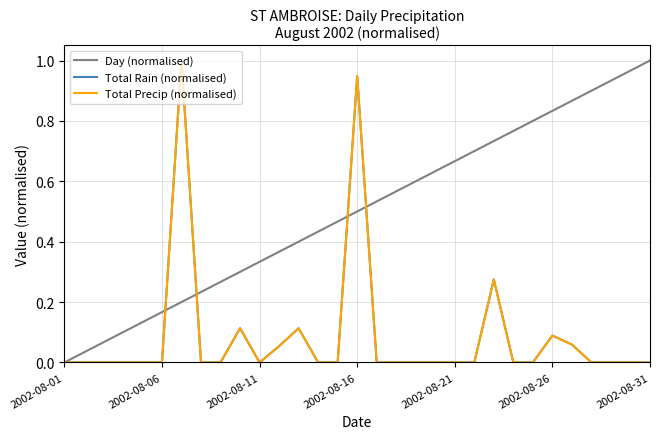

Does the chart have visible grid lines?

Yes